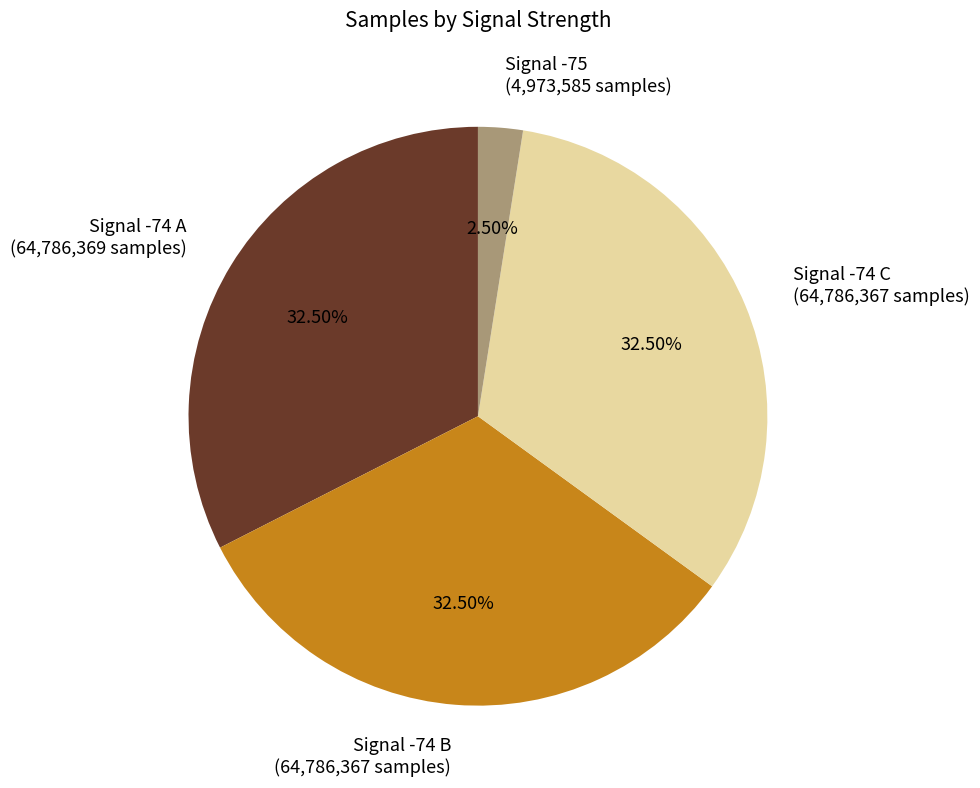

Between Signal -74 C (64,786,367 samples) and Signal -75 (4,973,585 samples), which is larger?

Signal -74 C (64,786,367 samples)